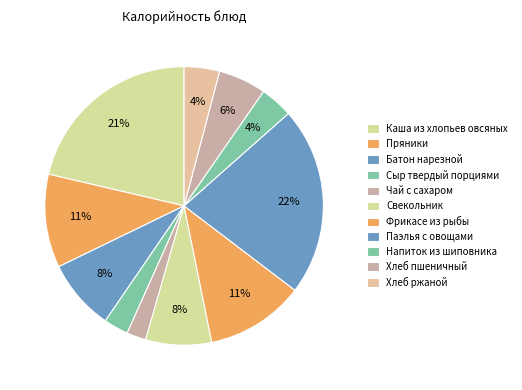

The Пряники slice represents 11% of the pie. True or false?

True